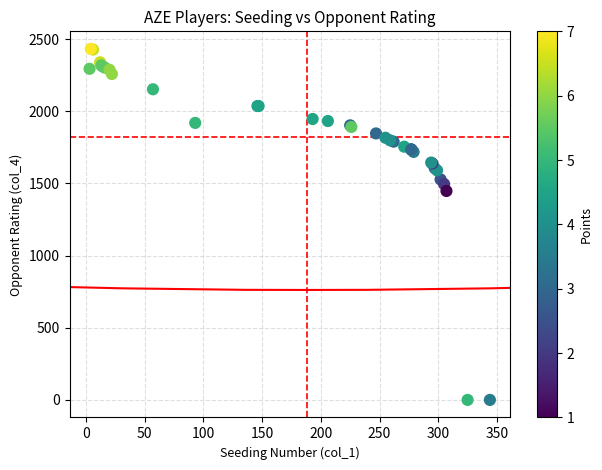

What Y value in the scatter plot is closest to 1216?

1448